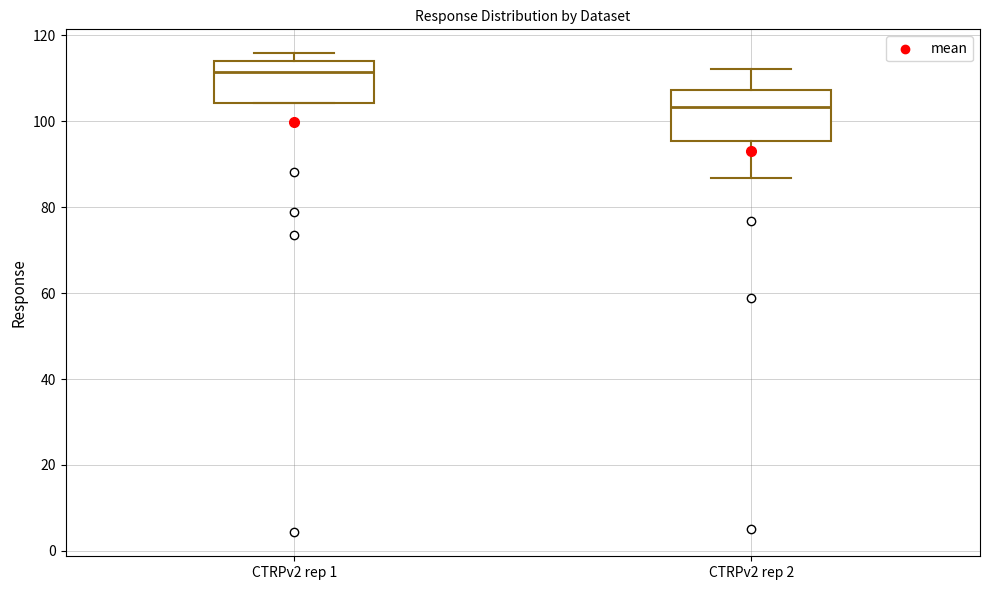

Where is the upper edge of the box for CTRPv2 rep 1 on the y-axis? The values are not printed on the chart, so give them approximately, as read against the axis.

114